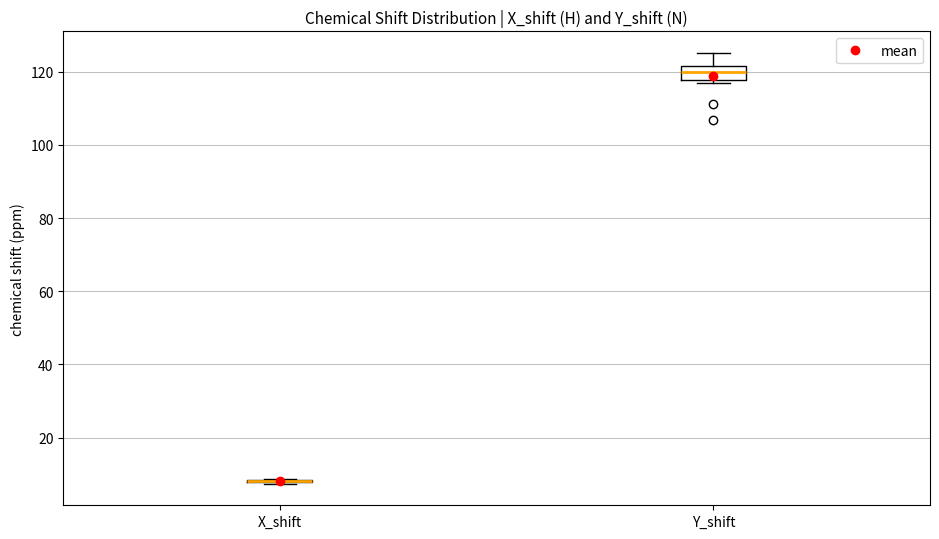

Reading left to right, transcribe this box plot: for each box, give where its median line is, the range the box spans, and where its two whiskers end, as read against the y-axis. The values are not printed on the chart, so give them approximately, as read against the axis.

X_shift: box collapsed to a line at 8, whiskers 8 to 8
Y_shift: median 120, box 118 to 122, whiskers 116 to 126